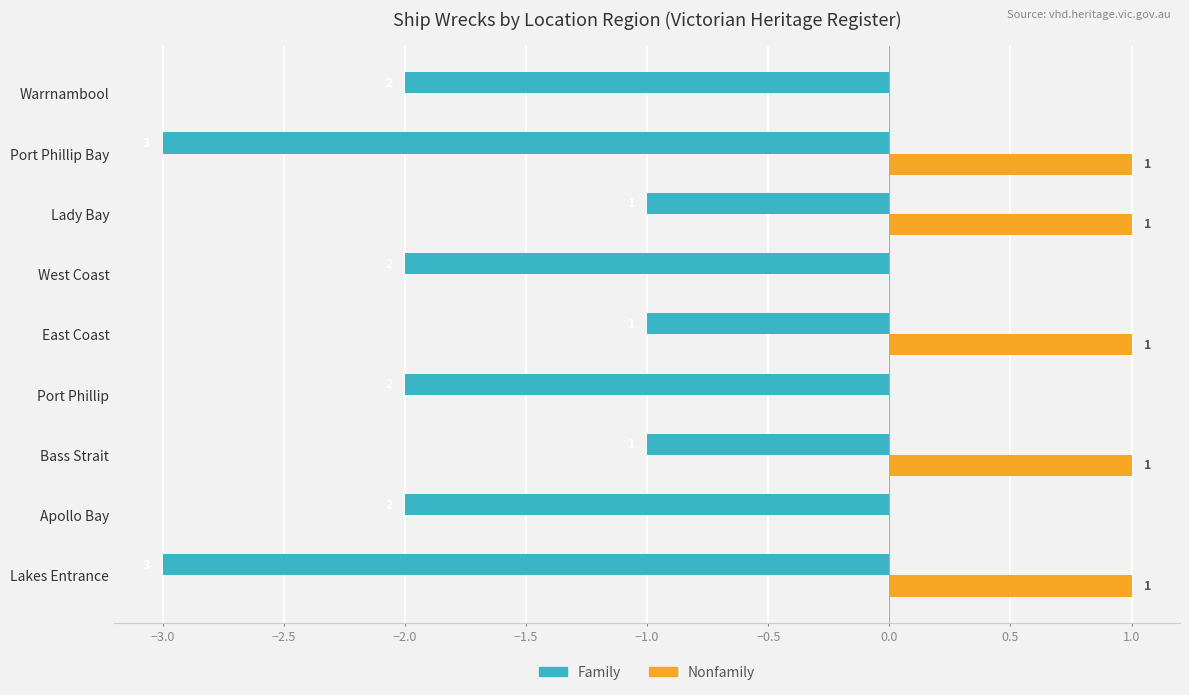

What are all the series names shown in the legend?

Family, Nonfamily